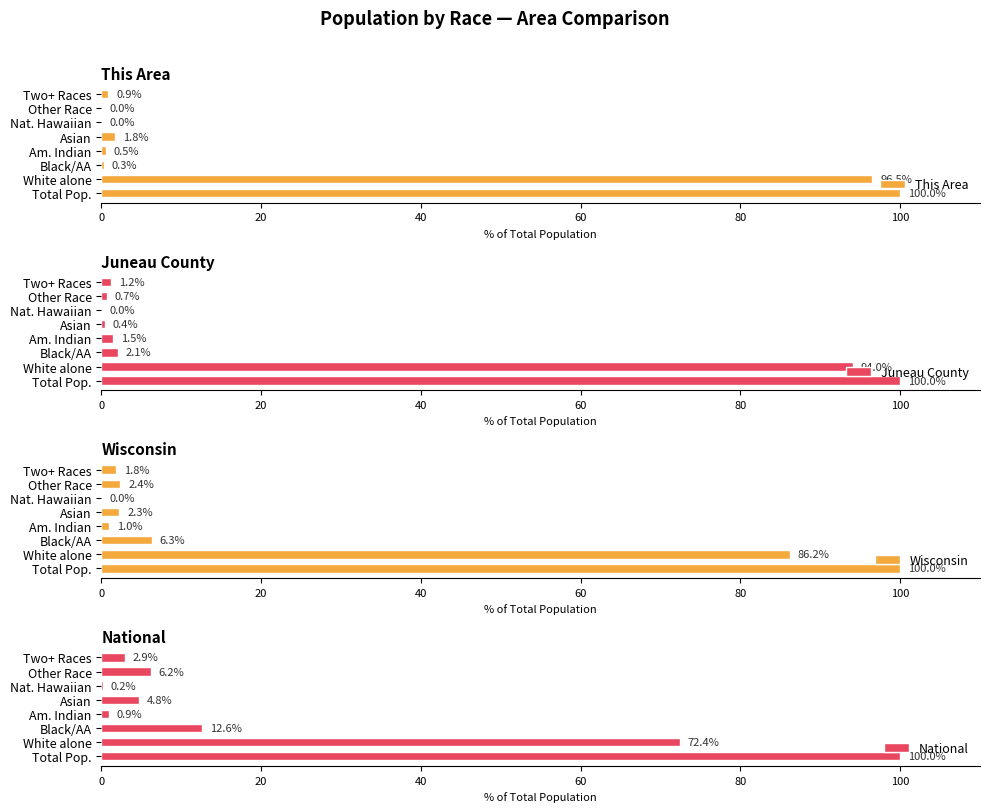

What are all the series names shown in the legend?

This Area, Juneau County, Wisconsin, National